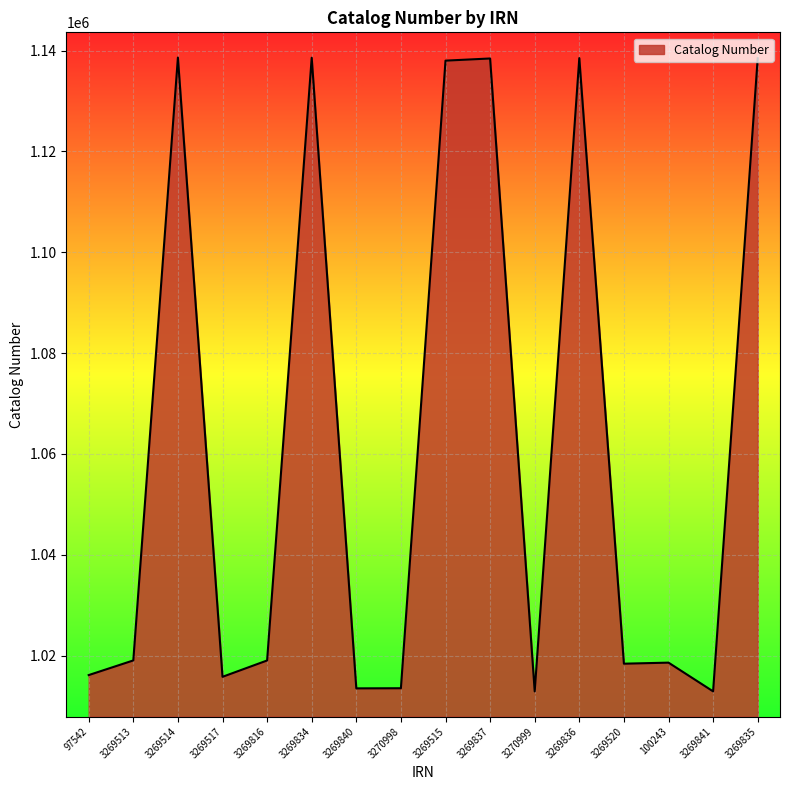

At which category does the data reach its first local peak?

3269514